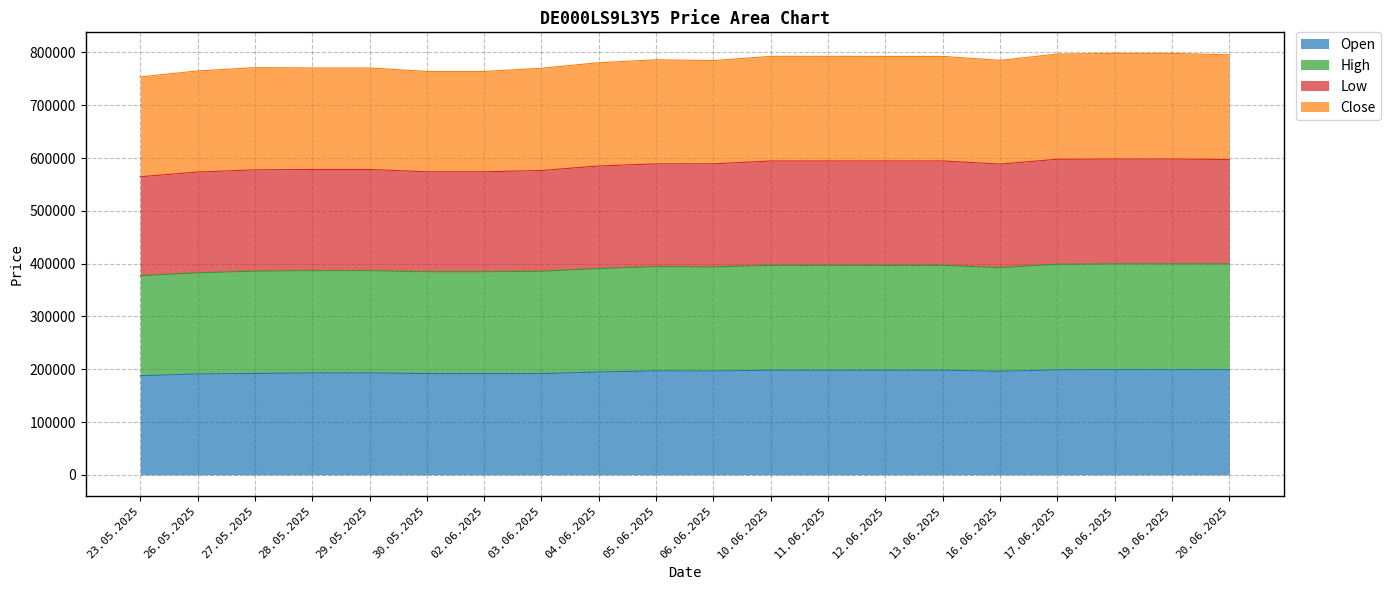

What is the minimum value for Open?

187606